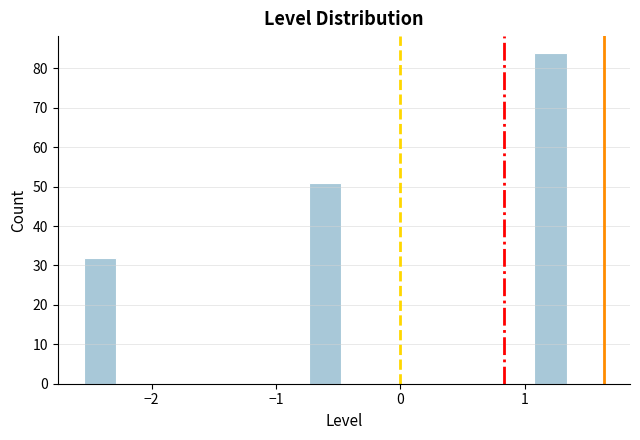

Read against the x-axis, roughly where is the centre of the tallest bar?

1.2